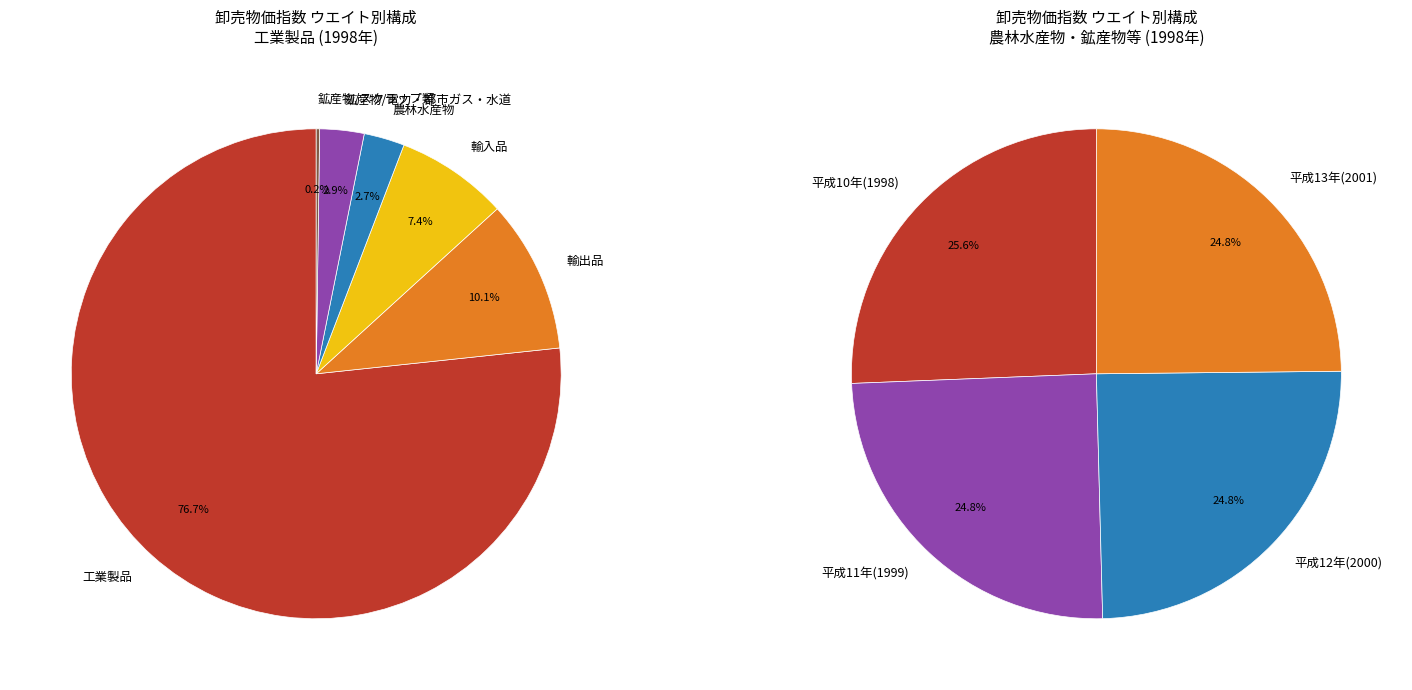

Rank the categories by value from lowest to highest.

鉱産物/スクラップ類, 農林水産物, 鉱産物/電力・都市ガス・水道, 輸入品, 輸出品, 工業製品